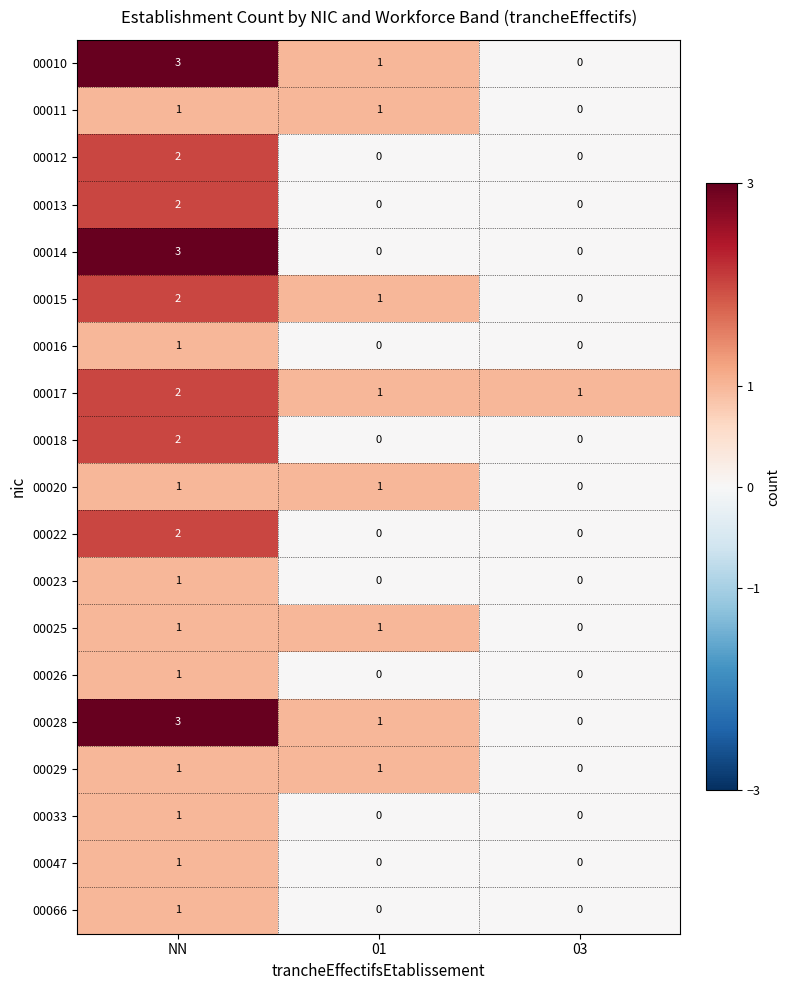

The value of 00012 at 01 is -1. True or false?

False